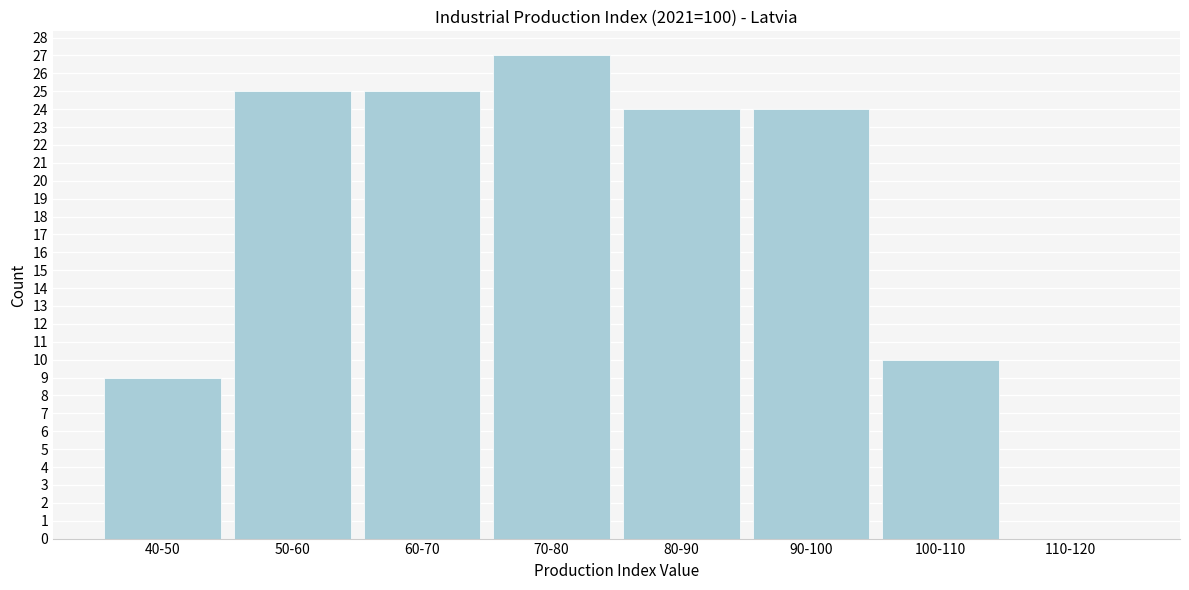

Reading left to right, transcribe all the data shown in this chart.

40-50=9	50-60=25	60-70=25	70-80=27	80-90=24	90-100=24	100-110=10	110-120=0